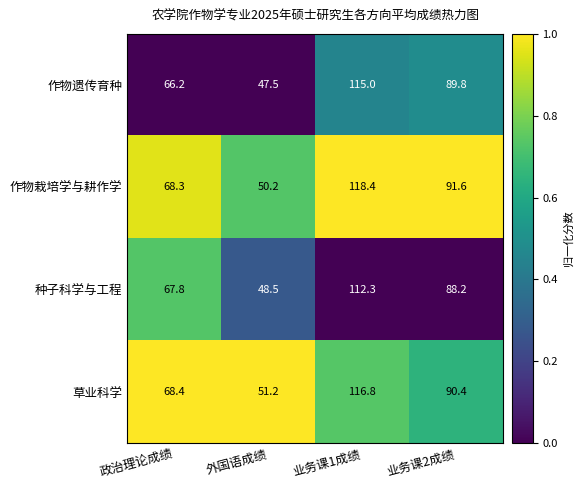

Rank the series by their maximum value, from lowest to highest.

种子科学与工程, 作物遗传育种, 草业科学, 作物栽培学与耕作学